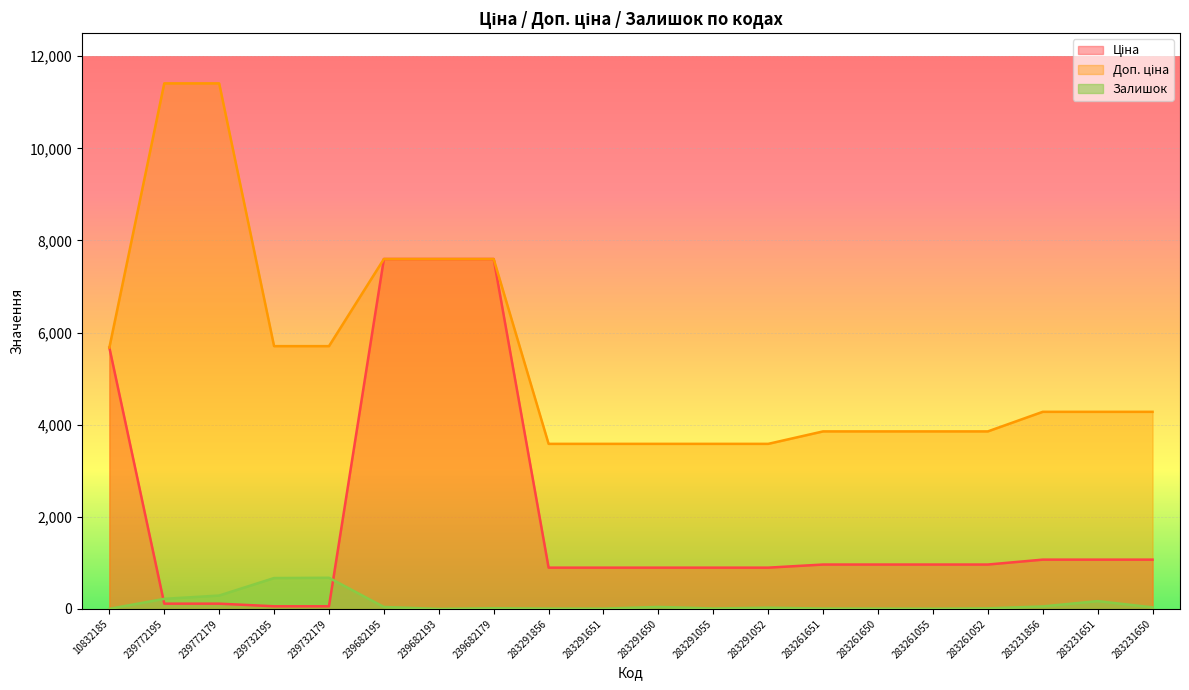

Where does the Ціна series first go above 963?

10832185